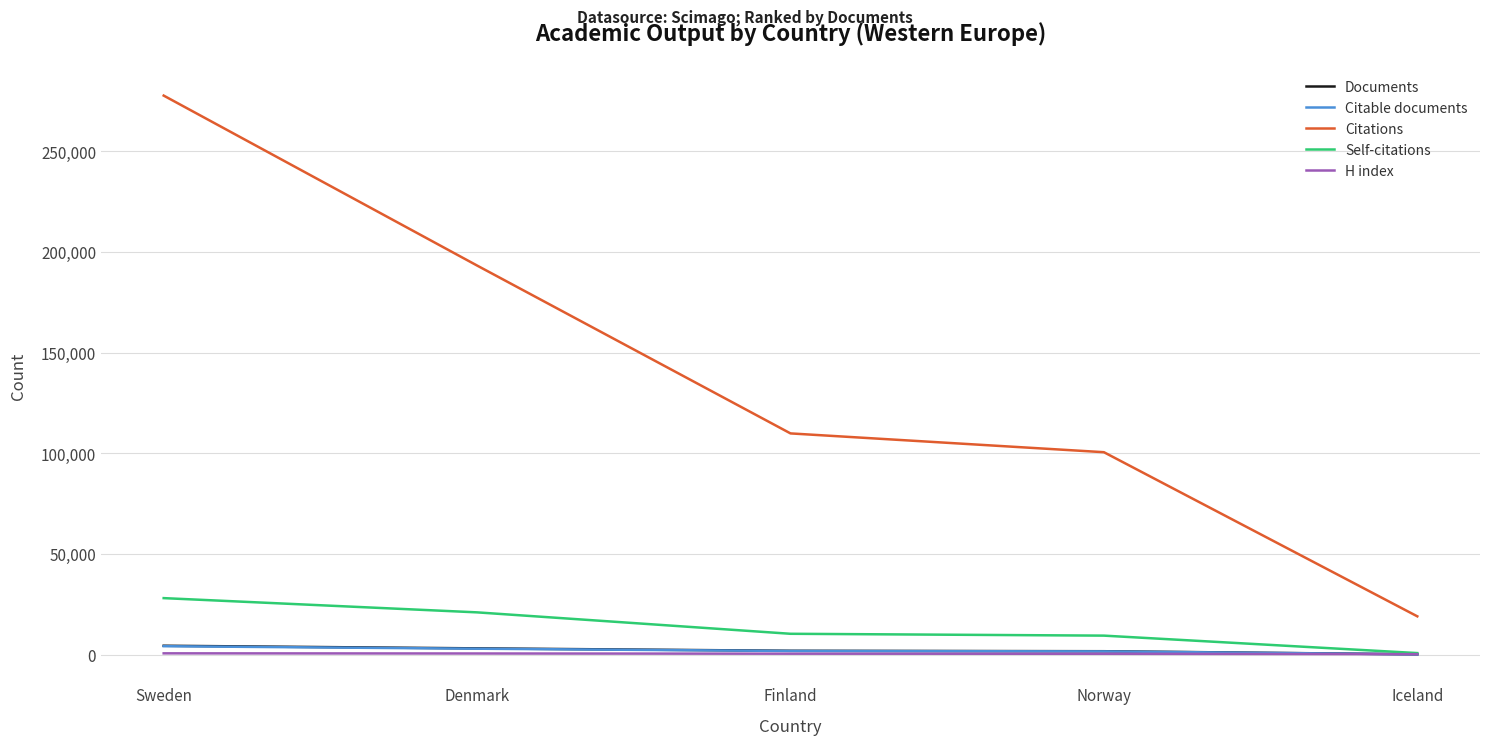

Which series has the widest spread of values?

Citations